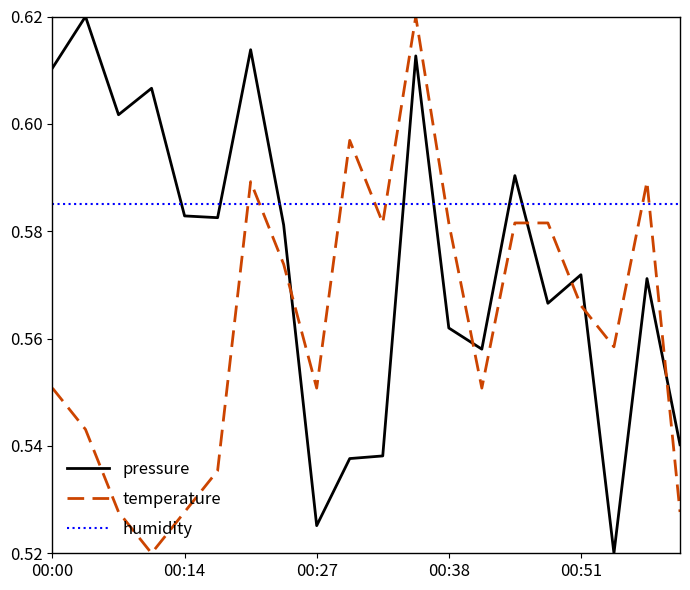

Which series has the largest total across all categories?

humidity